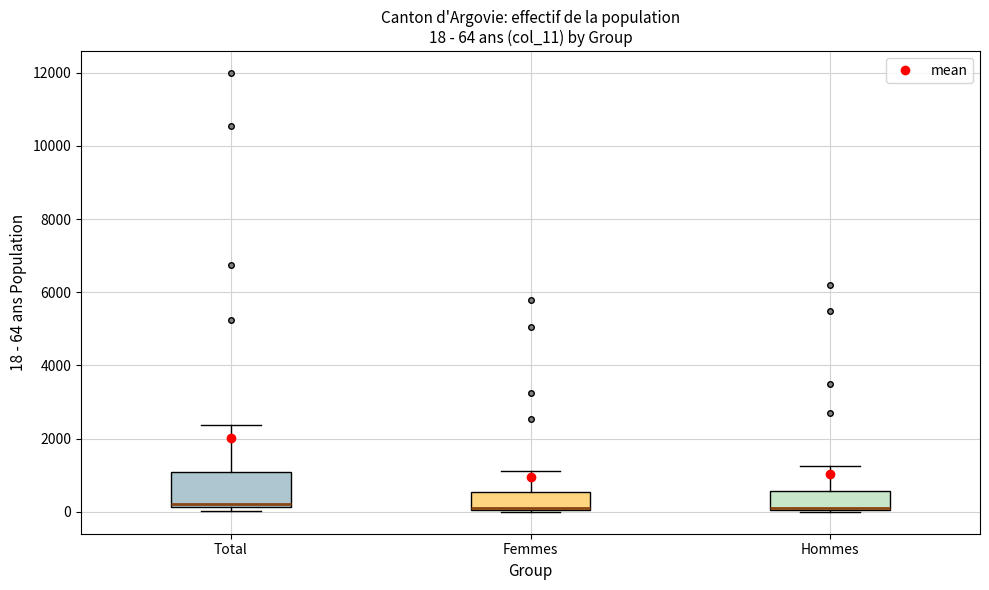

Which box is the tallest, from its lower edge to its upper edge?

Total